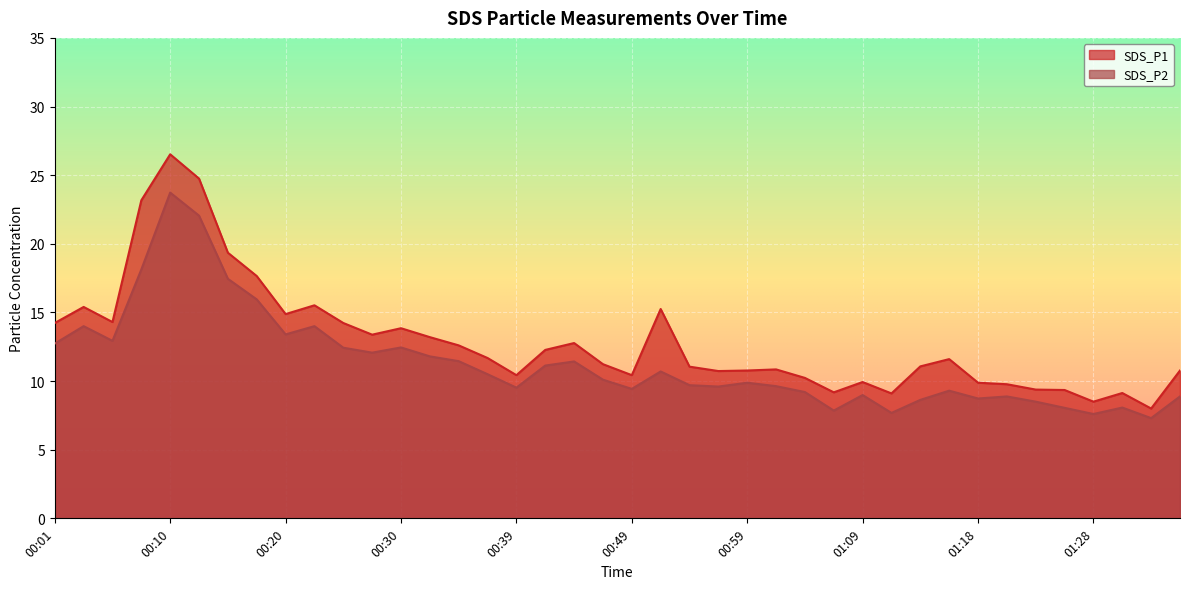

What is the maximum value for SDS_P1?

26.5